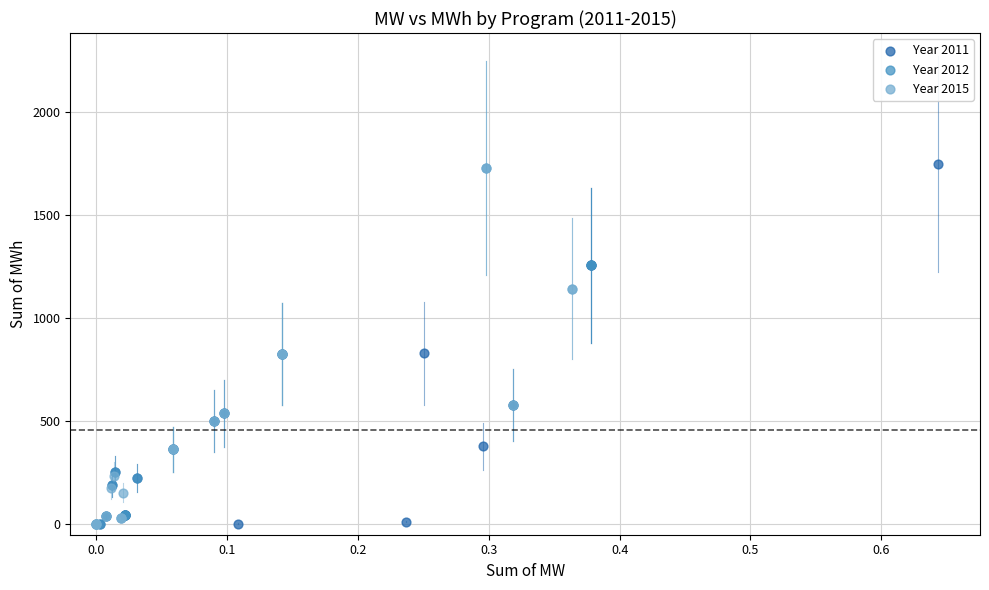

Which series has the largest Y range (max minus min)?

Year 2011